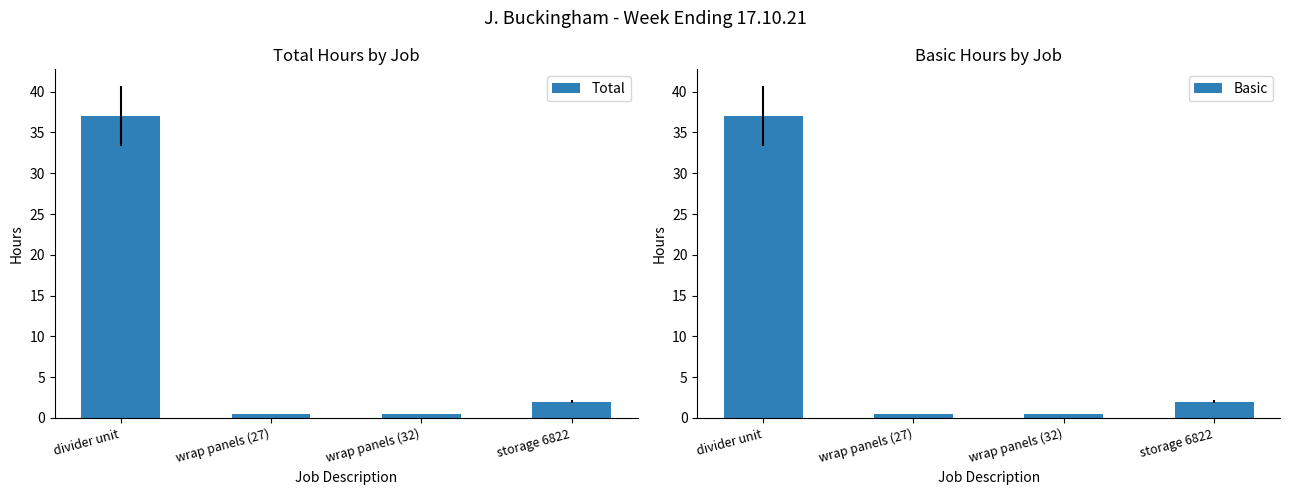

Rank the series by their maximum value, from lowest to highest.

Total, Basic